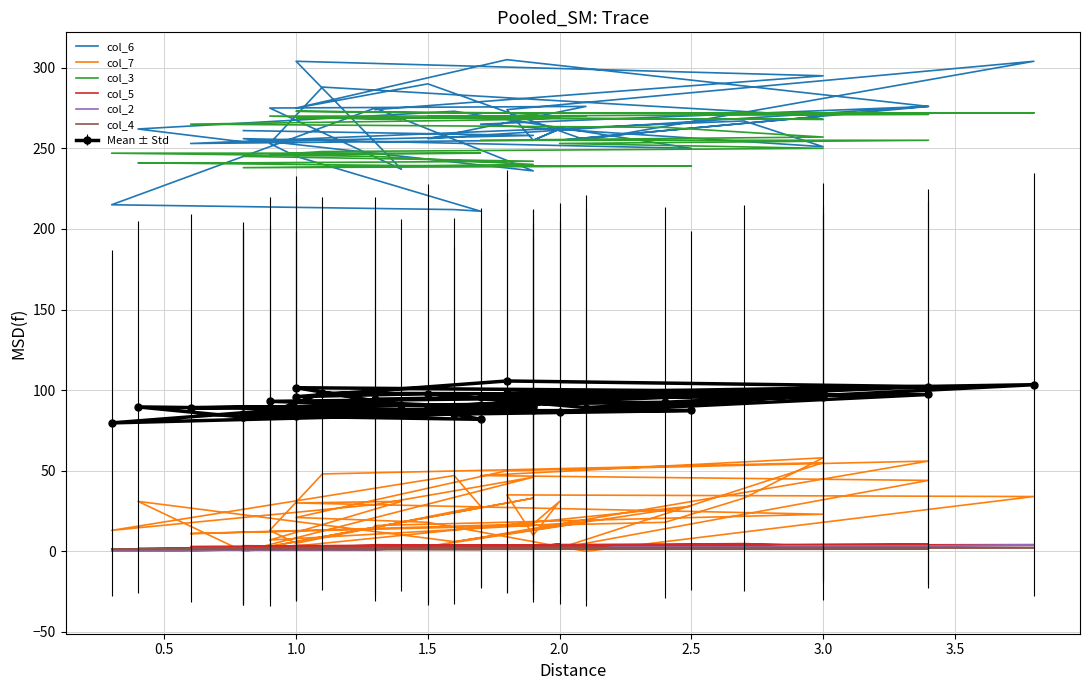

Reading right to left, list all the values displayed in this chart.

col_6: 274.0	295.0	304.0	237.0	275.0	276.0	256.0	276.0	305.0	275.0	290.0	255.0	304.0	274.0	255.0	262.0	255.0	253.0	265.0	267.0	251.0	265.0	276.0	255.0	270.0	288.0	253.0	245.0	211.0	212.0	215.0	275.0	236.0	256.0	250.0	273.0	262.0	254.0	258.0	261.0
col_7: 16.0	23.0	30.0	31.0	7.0	18.0	3.0	56.0	50.0	21.0	18.0	0.0	34.0	35.0	10.0	31.0	17.0	11.0	18.0	33.0	58.0	47.0	44.0	2.0	55.0	48.0	13.0	5.0	28.0	47.0	13.0	29.0	46.0	0.0	28.0	6.0	31.0	0.0	33.0	0.0
col_3: 269.0	268.0	269.0	268.0	270.0	270.0	270.0	271.0	272.0	273.0	272.0	272.0	272.0	272.0	271.0	269.0	268.0	265.0	263.0	260.0	257.0	255.0	255.0	253.0	250.0	248.0	246.0	246.0	247.0	247.0	247.0	245.0	240.0	238.0	239.0	239.0	241.0	241.0	242.0	245.0
col_5: 4.1	3.0	2.9	3.9	3.1	3.6	3.9	4.4	3.2	3.5	3.4	3.8	4.1	3.9	3.4	4.5	3.0	2.9	4.4	4.8	3.3	3.8	3.9	4.1	3.4	2.2	2.5	3.6	2.5	2.0	1.5	2.3	2.5	2.5	3.3	2.3	1.7	2.1	2.0	3.5
col_2: 1.3	3.0	1.0	1.4	0.9	2.1	1.5	3.4	1.8	1.0	1.5	2.1	3.8	1.8	1.9	2.0	1.9	0.6	2.4	2.7	3.0	1.7	3.4	2.0	3.0	1.1	0.9	1.0	1.7	1.6	0.3	1.3	1.9	0.8	2.5	1.6	0.4	0.8	1.9	0.8
col_4: 2.0	2.0	2.1	2.2	2.2	2.2	2.2	2.2	2.1	2.2	2.3	2.3	2.3	2.2	2.2	2.2	2.0	2.0	2.0	1.9	1.7	1.6	1.5	1.4	1.3	1.3	1.3	1.3	1.2	1.2	1.2	1.3	1.3	1.4	1.4	1.4	1.4	1.5	1.6	1.8